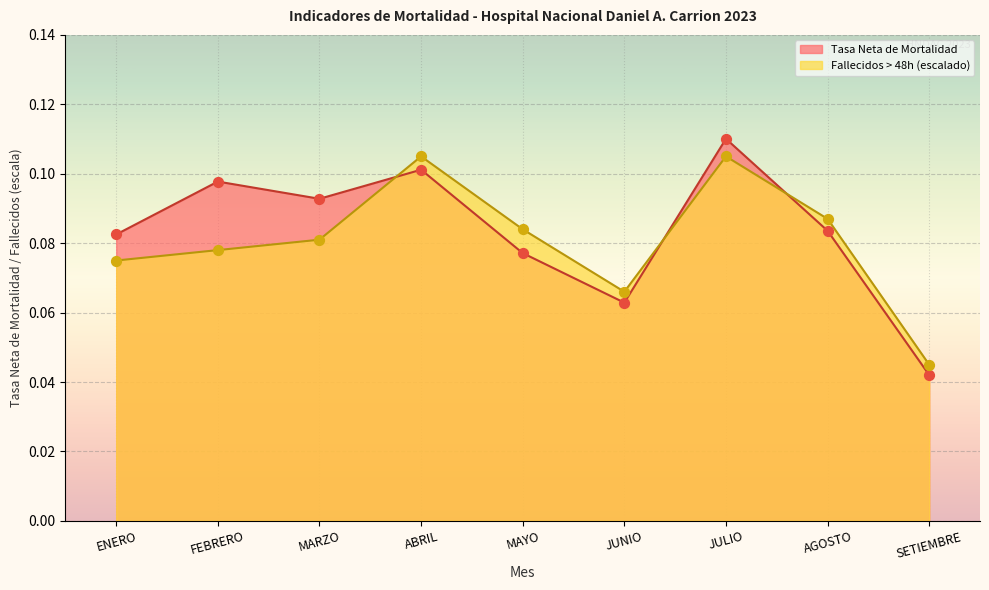

Which series has the largest total across all categories?

Tasa Neta de Mortalidad